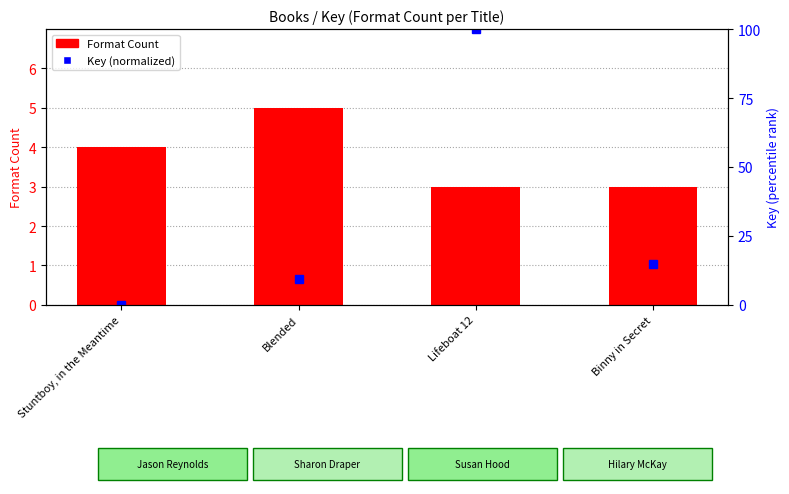

Which series has the widest spread of values?

Key (normalized)